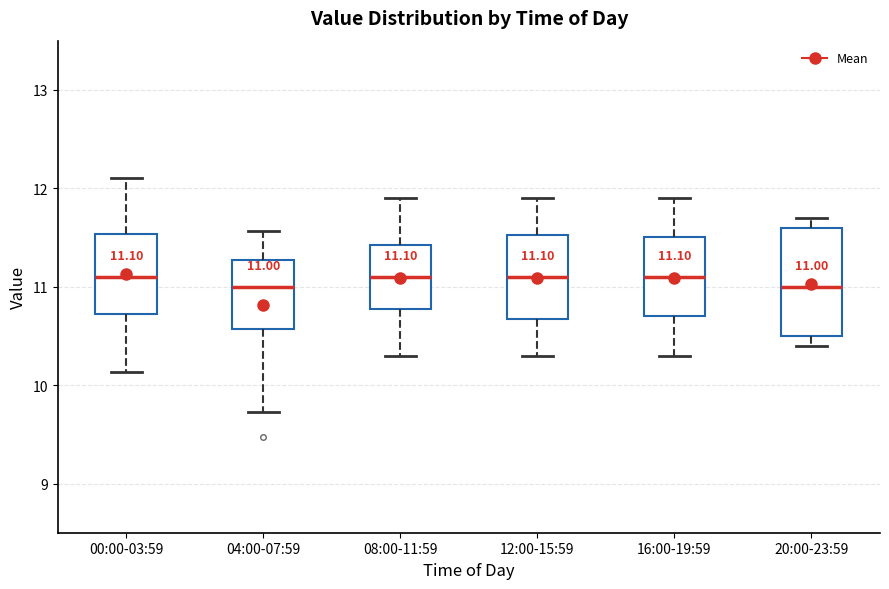

Comparing the boxes themselves (not the whiskers), which one is the tallest?

20:00-23:59